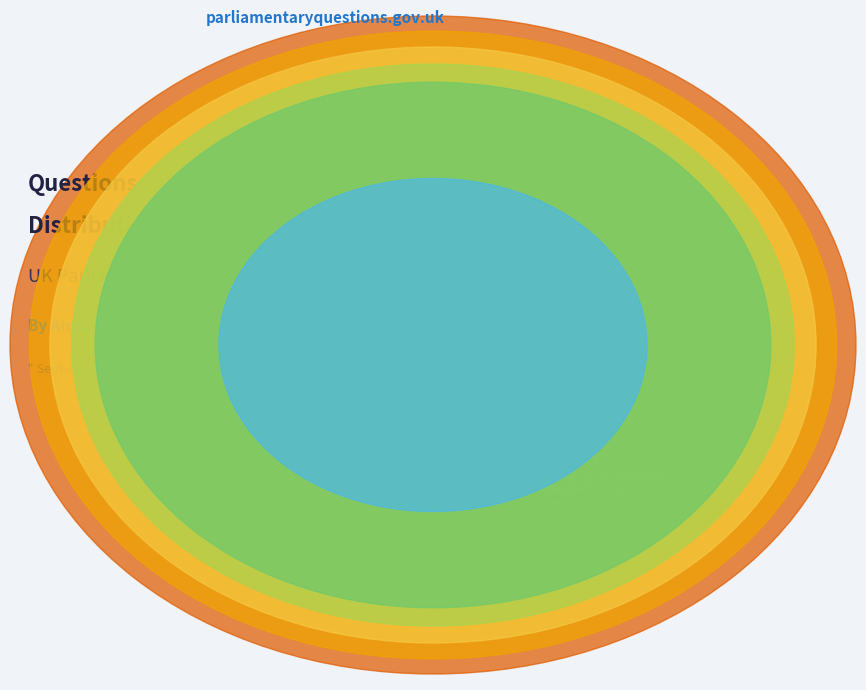

What is the ratio of the value at International Trade to the value at Defence?

2.0